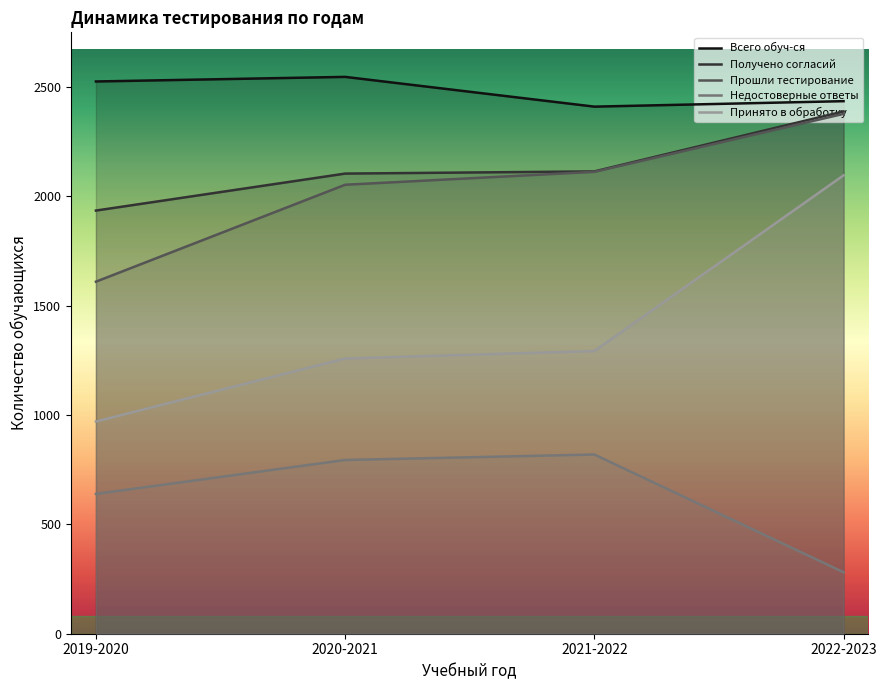

What is the difference between the highest and lowest values at 2022-2023?

2153